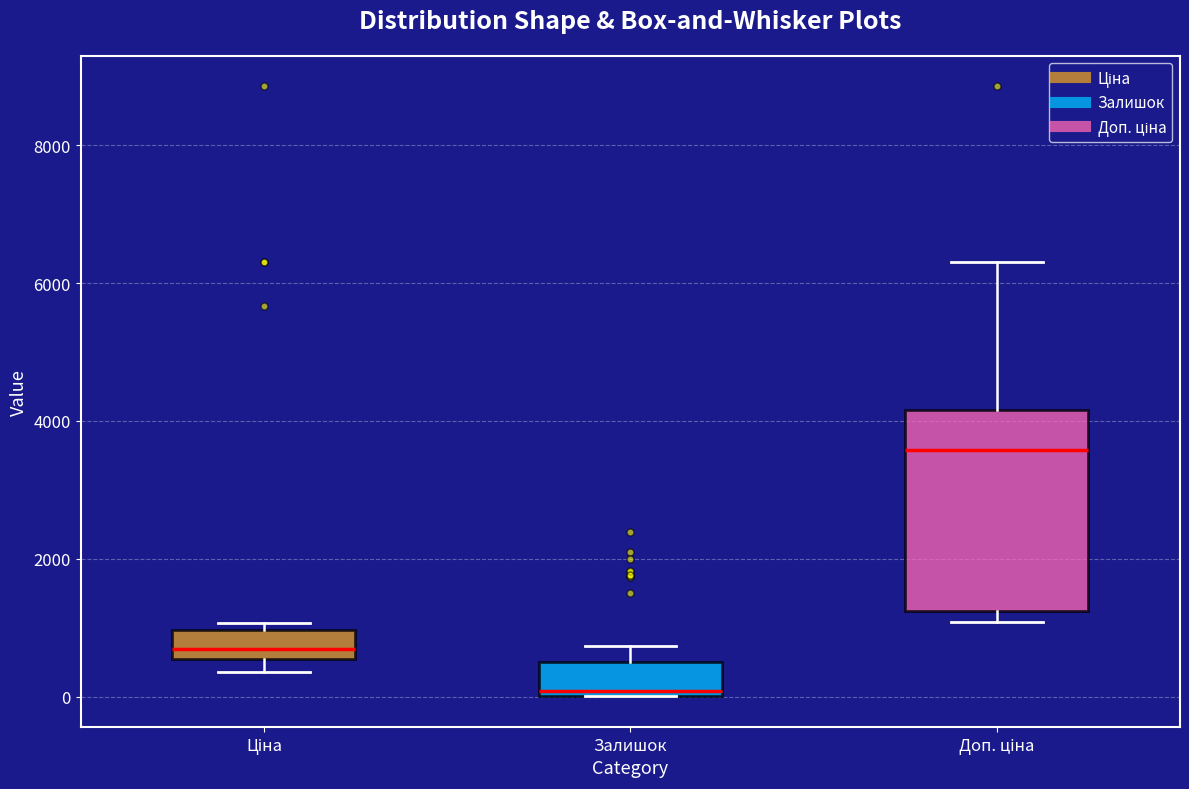

Which box's median line is the highest?

Доп. ціна